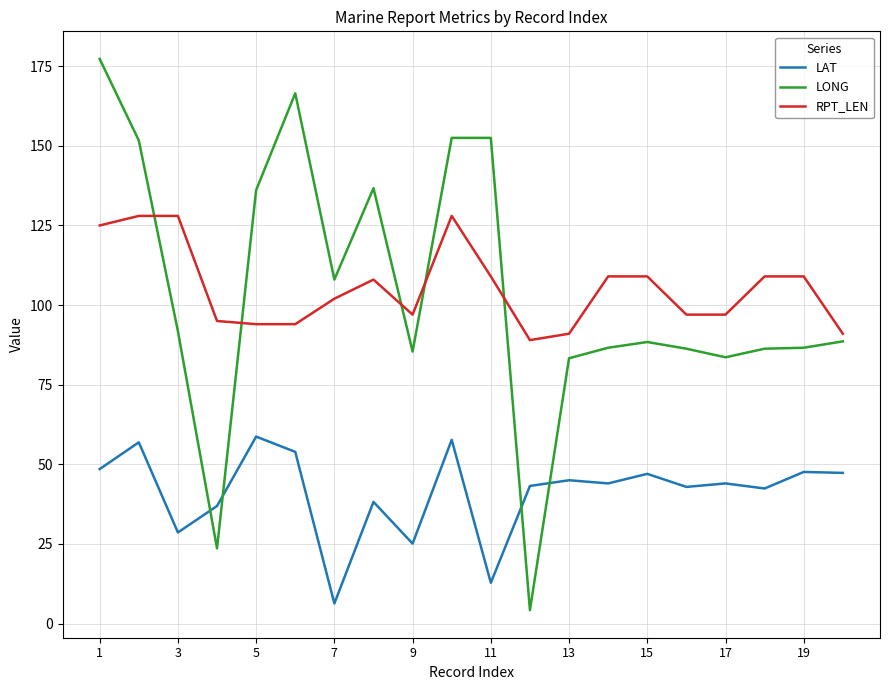

What is the maximum value shown in the chart?

177.3